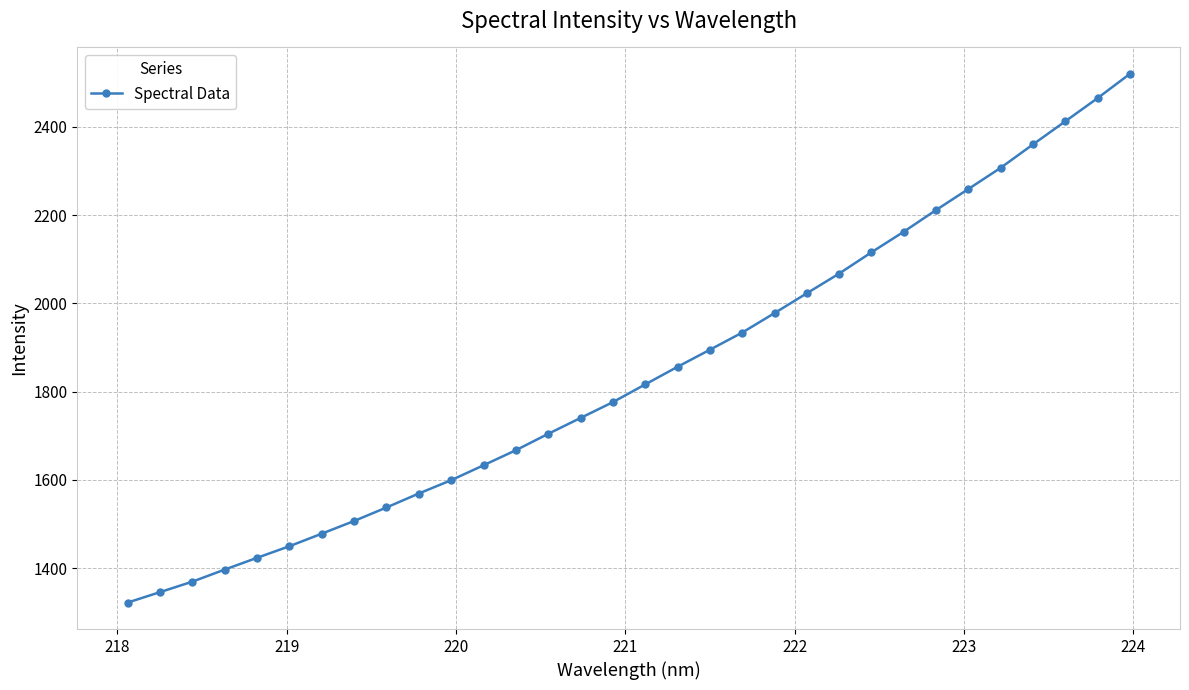

What is the value of the 29th point from the left?

2360.3